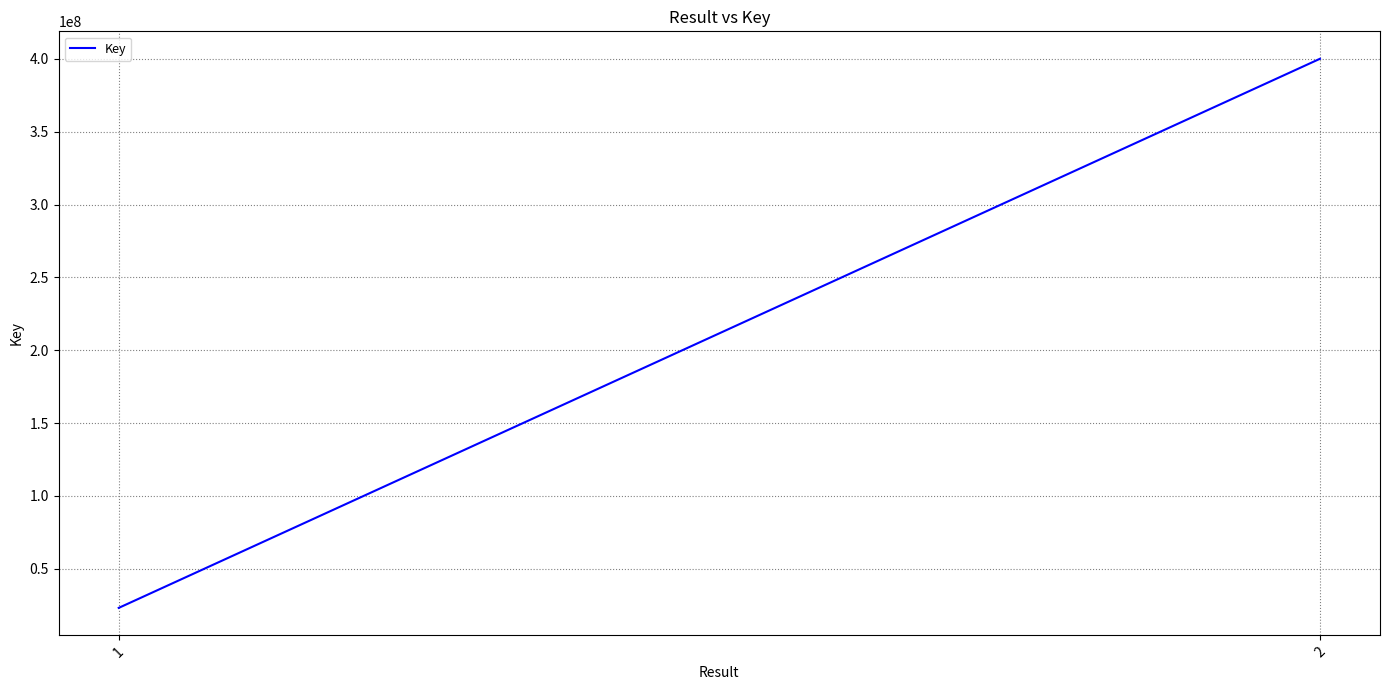

Reading left to right, what are all the values shown in this chart?

1=23195470	2=400094893